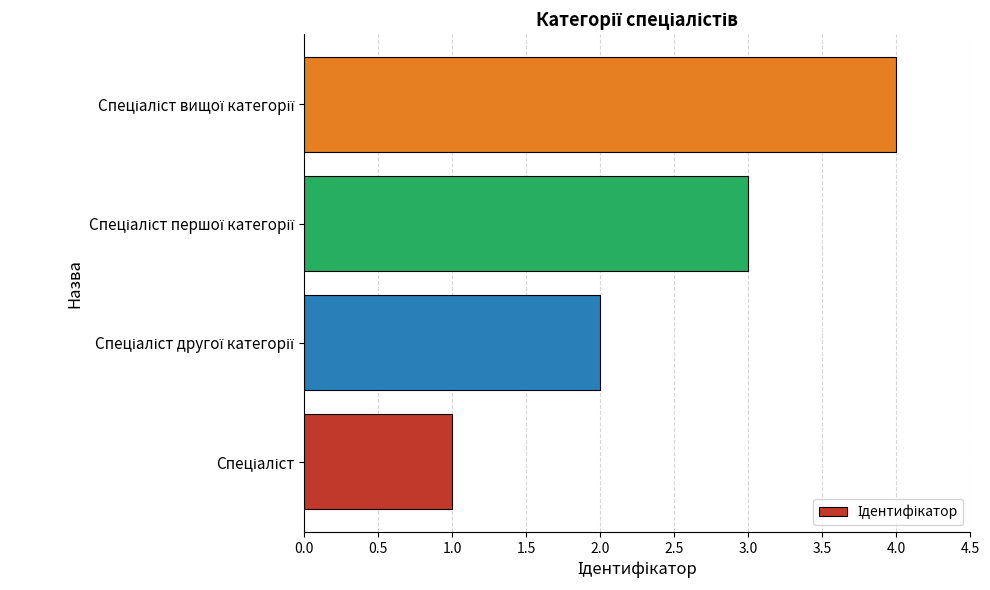

What is the maximum value shown in the chart?

4